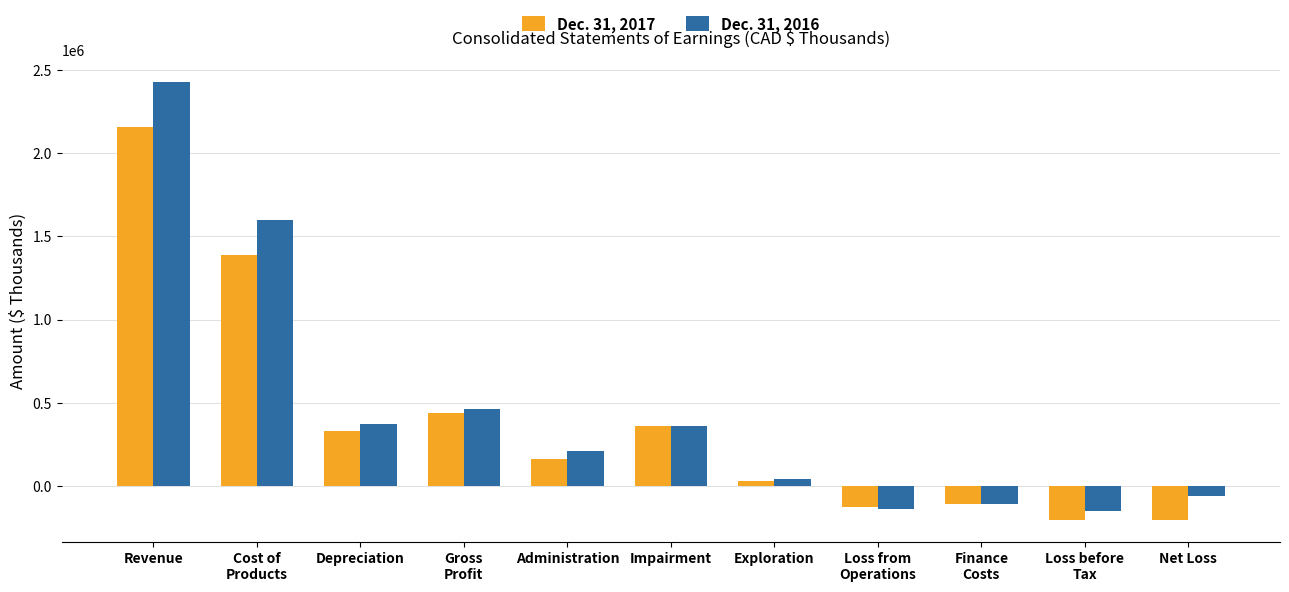

What is the difference between the second highest and minimum values in the Dec. 31, 2016 series?

1750469